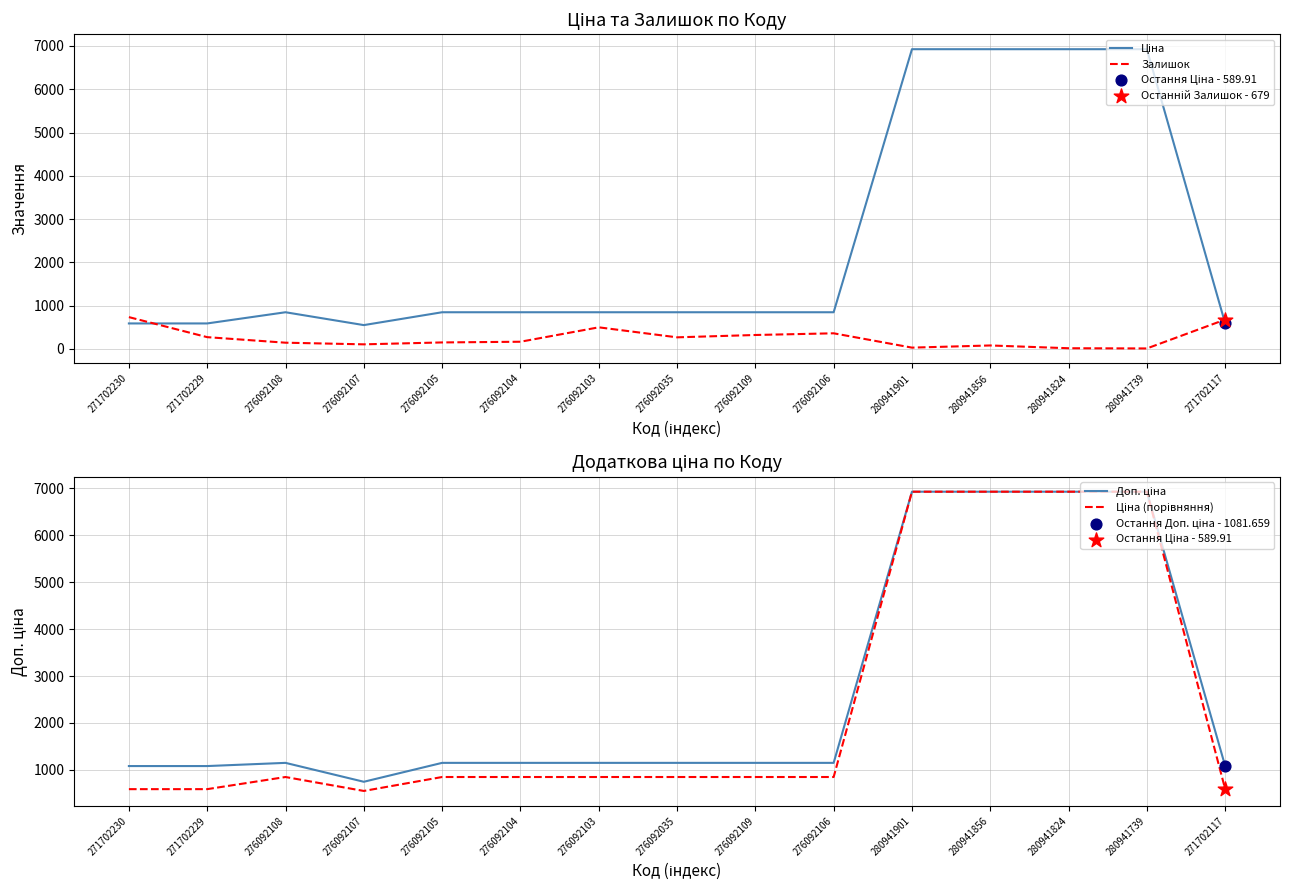

At how many categories does at least one series exceed 6444?

4